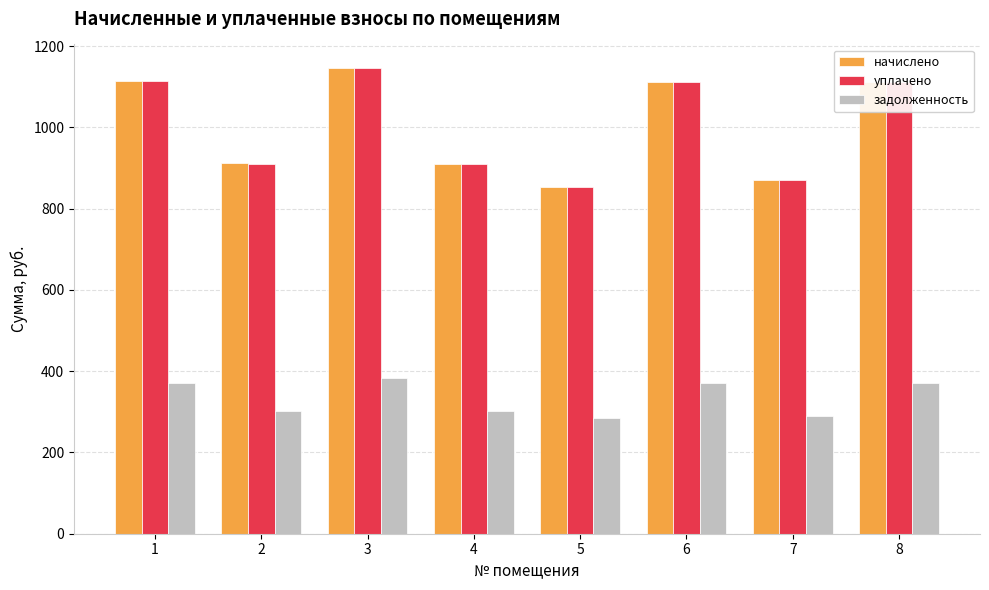

How many data points does each series have?

8